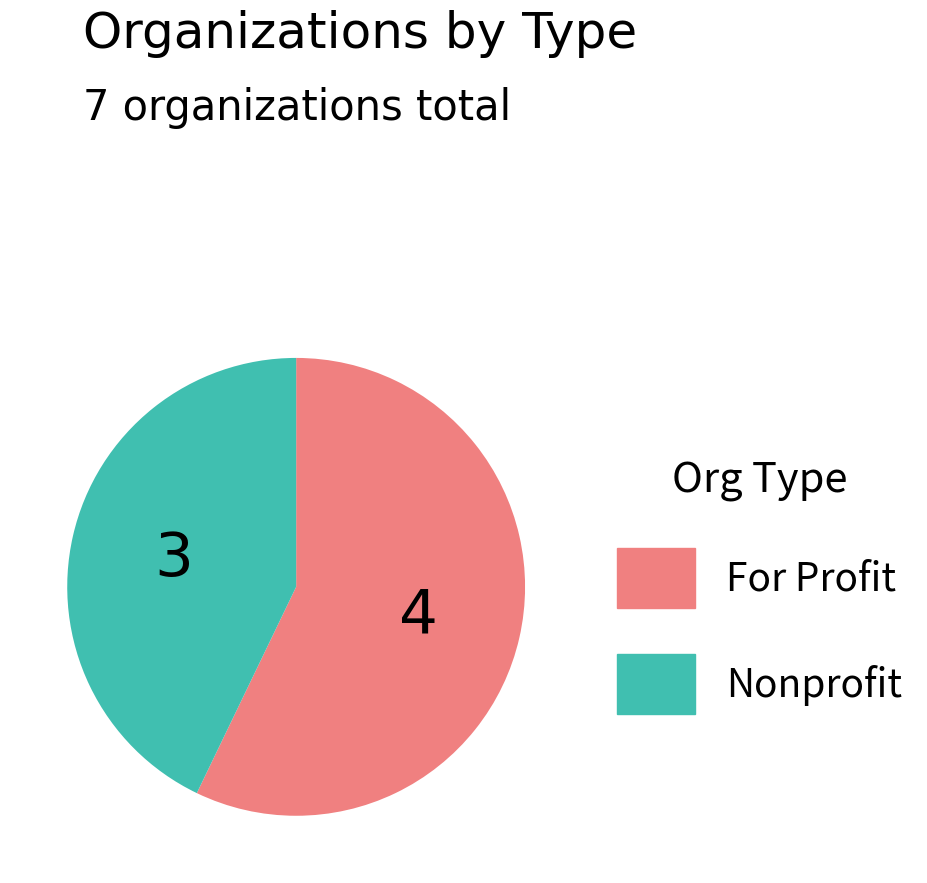

Is there a majority slice in this chart?

Yes